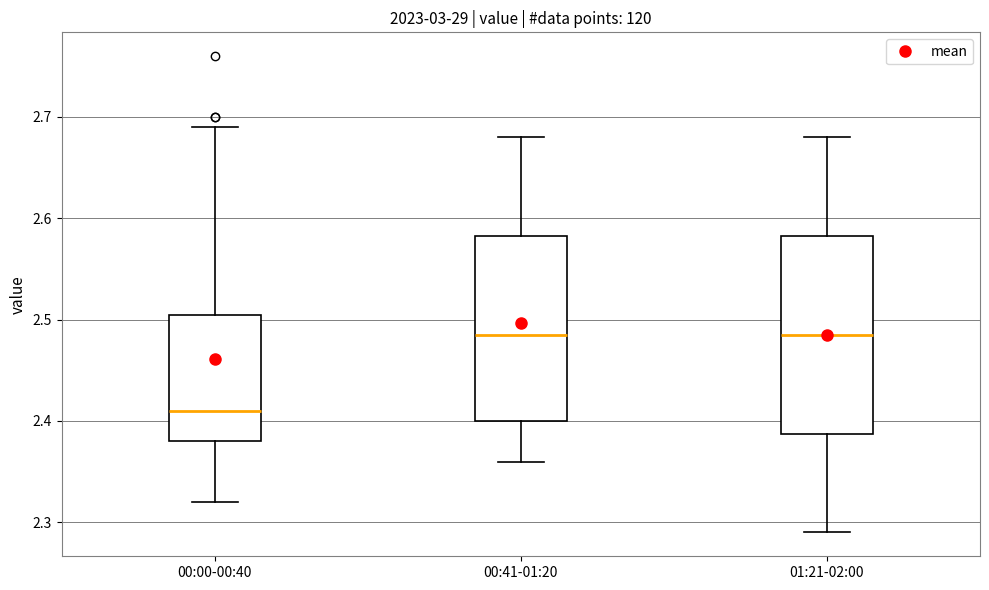

Which box is the tallest, from its lower edge to its upper edge?

01:21-02:00